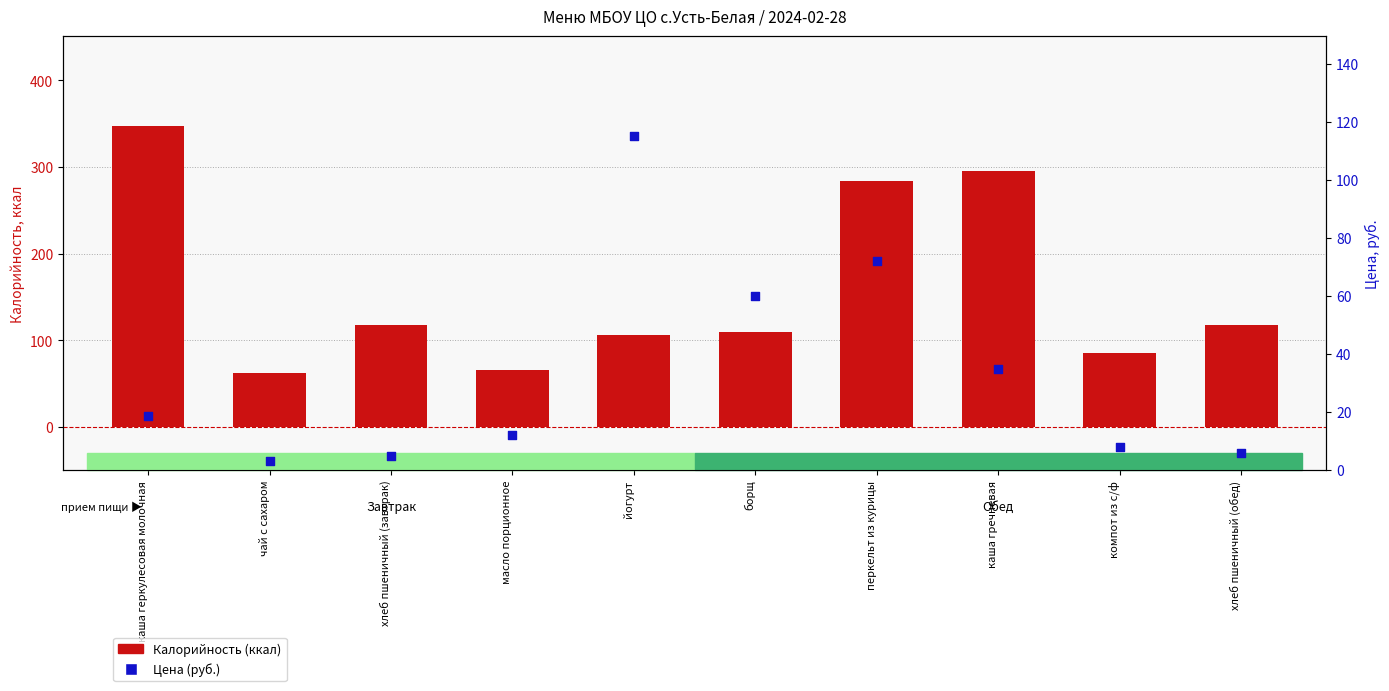

At how many categories does at least one series exceed 238?

3